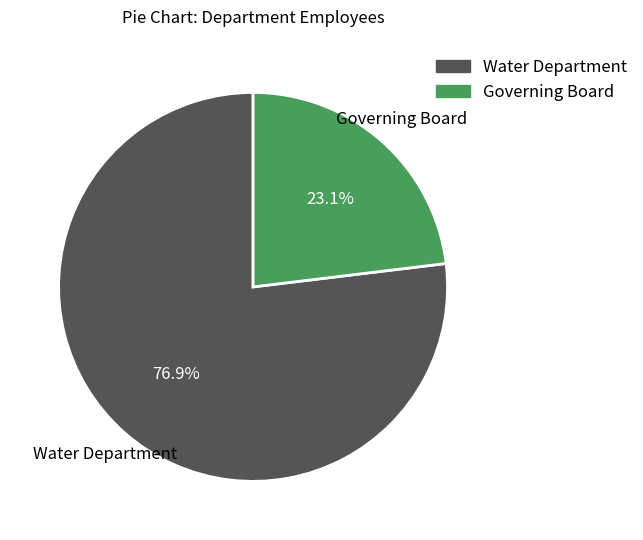

What percentage is NOT represented by Water Department?

23.1%